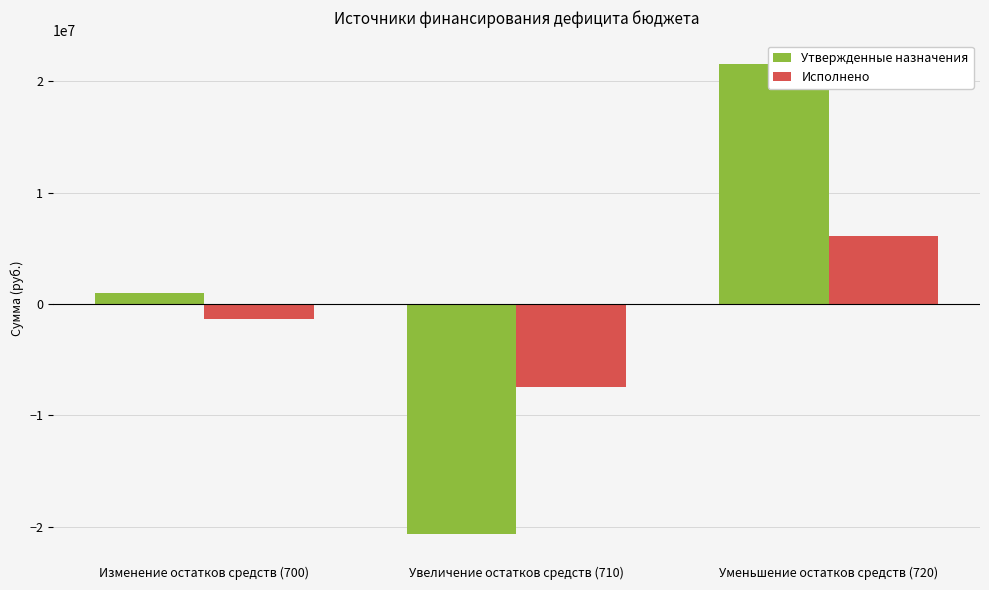

Which series has the largest range (max minus min)?

Утвержденные назначения